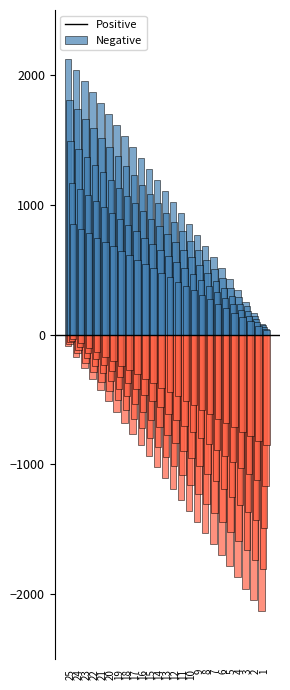

Reading left to right, extract all data points from this chart.

Positive_0: 2125	2040	1955	1870	1785	1700	1615	1530	1445	1360	1275	1190	1105	1020	935	850	765	680	595	510	425	340	255	170	85
Negative_0: -85	-170	-255	-340	-425	-510	-595	-680	-765	-850	-935	-1020	-1105	-1190	-1275	-1360	-1445	-1530	-1615	-1700	-1785	-1870	-1955	-2040	-2125